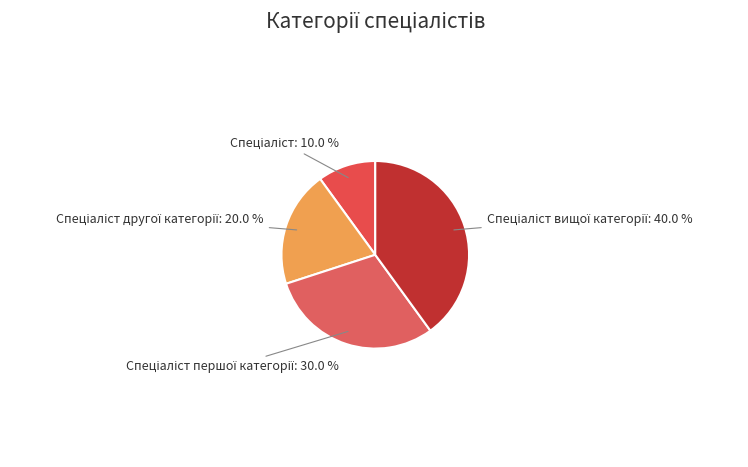

Is there a majority slice in this chart?

No